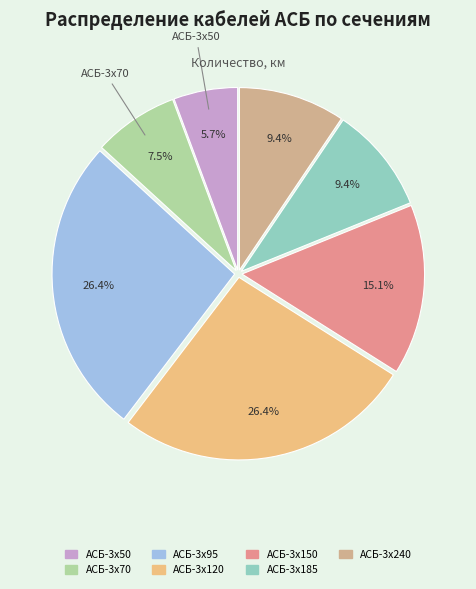

What percentage is the АСБ-3x120 slice, to the nearest percent?

26%